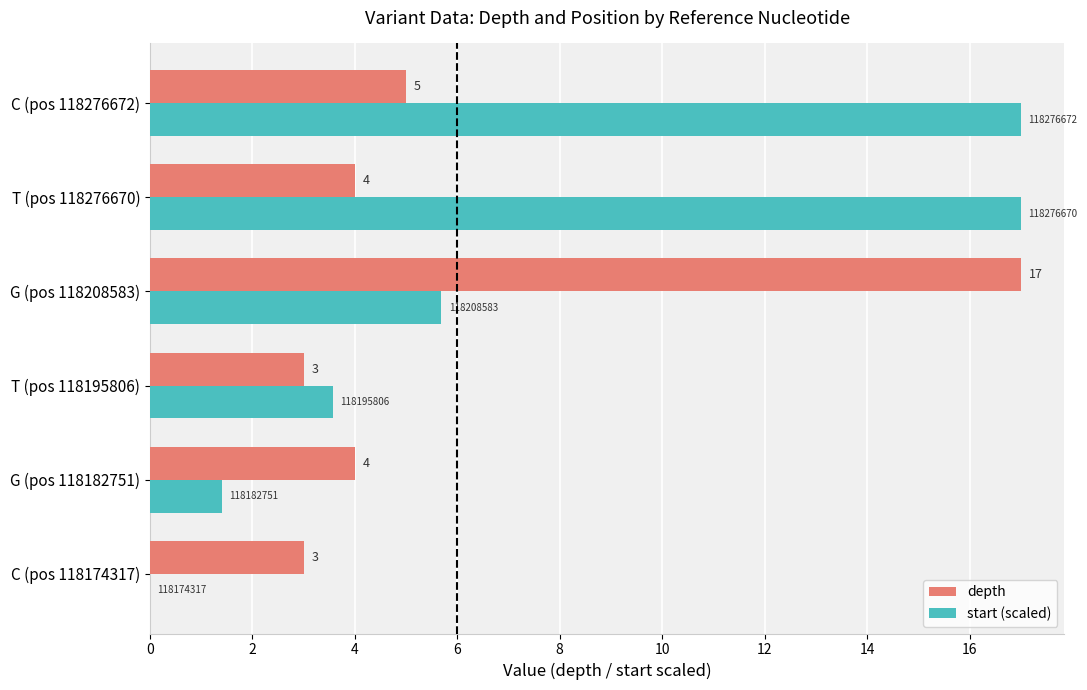

At which category is the sum across all series the highest?

G (pos 118208583)